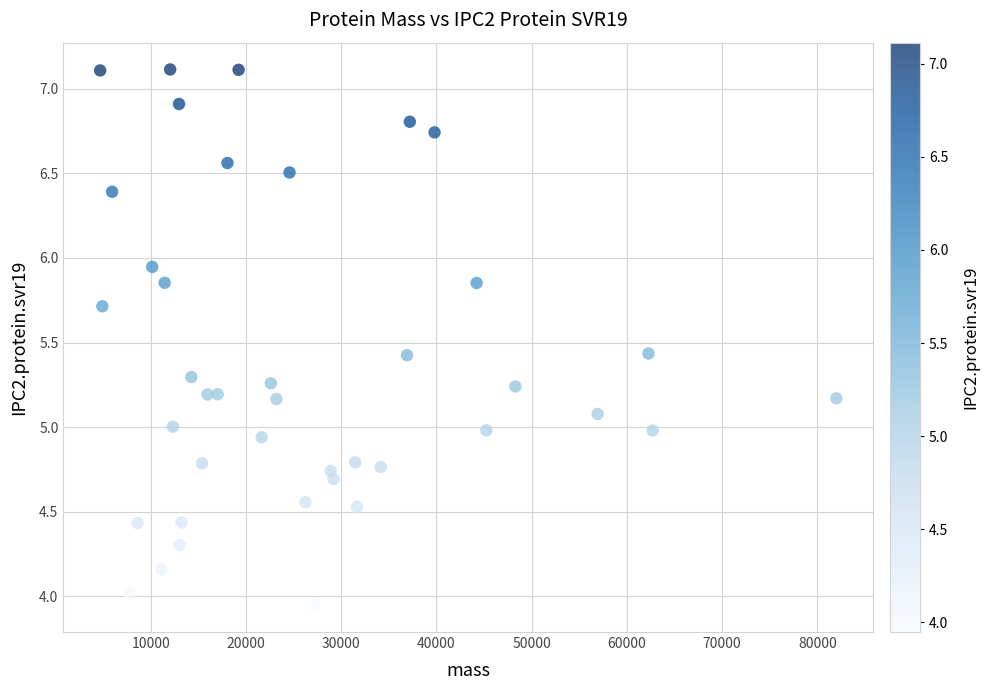

What is the range of X values (max minus min)?

77288.0